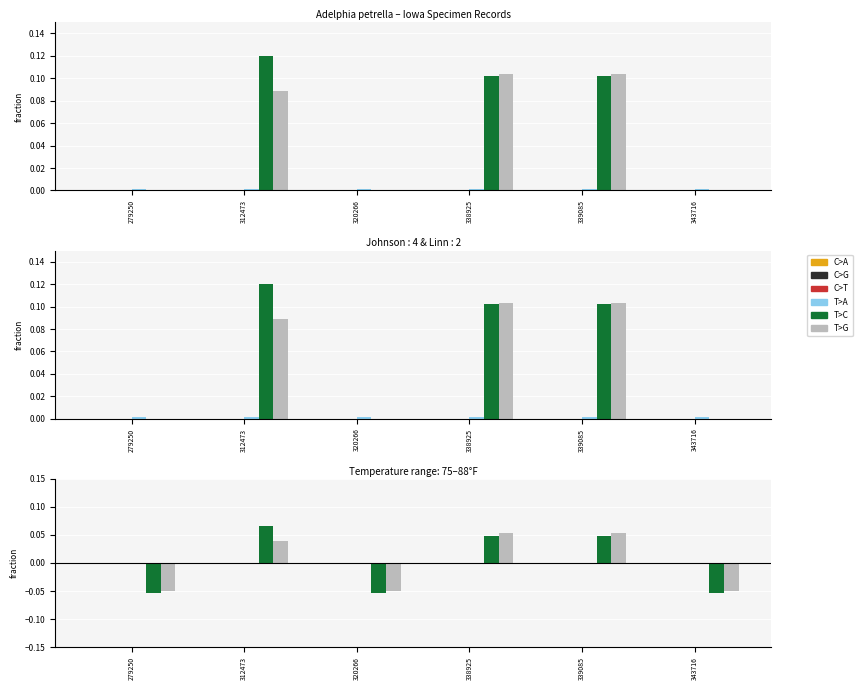

The T>G series shows -0.1 at 320266. True or false?

False